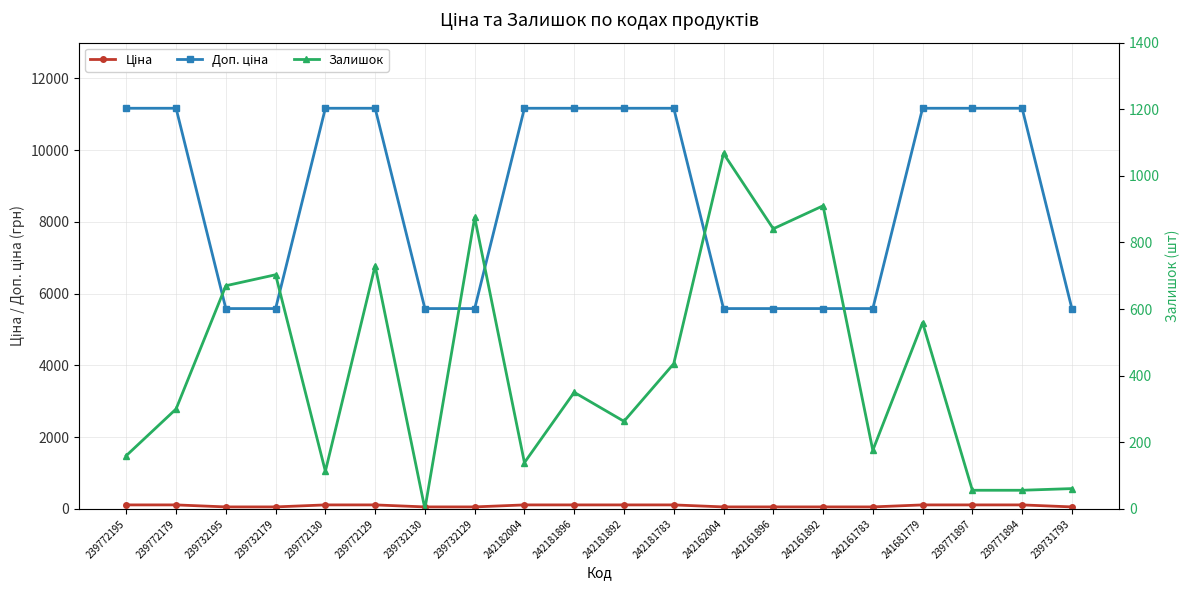

What is the label of the 6th point from the right?

242161892